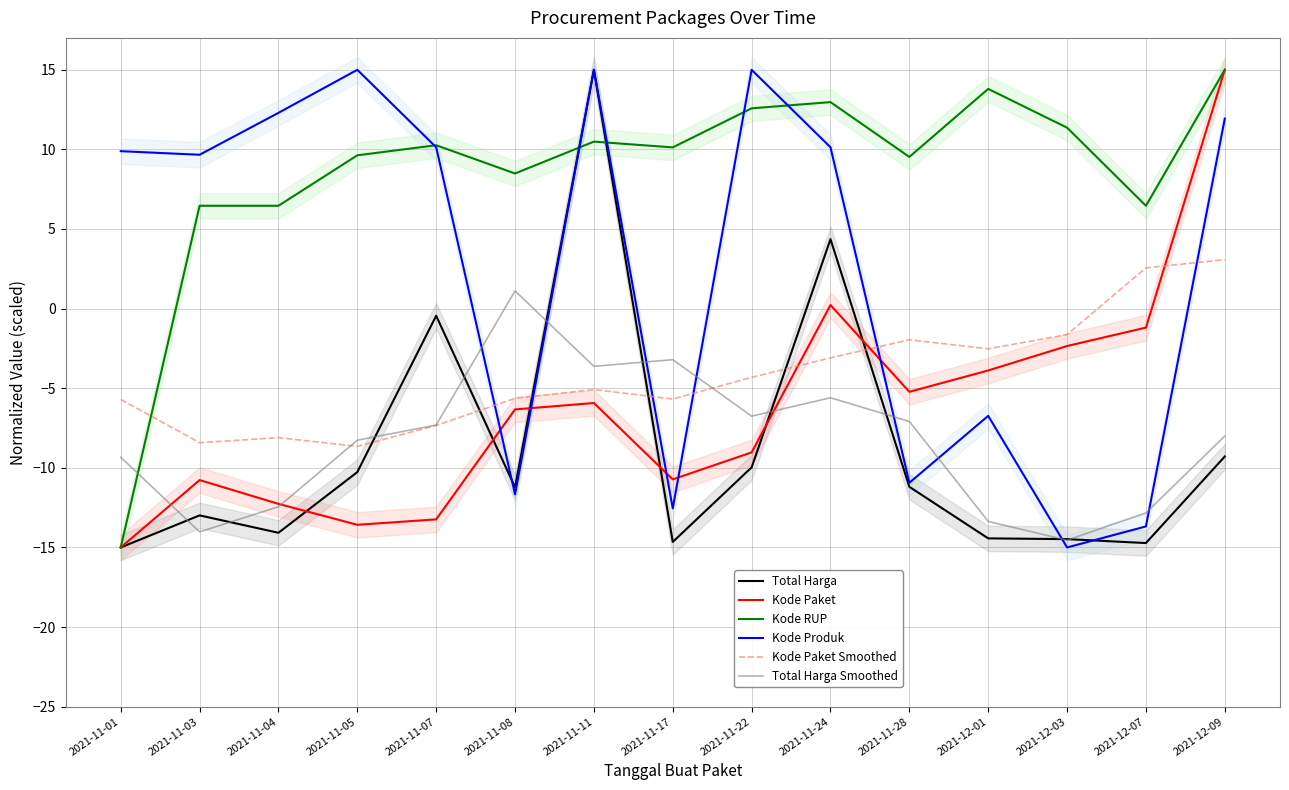

Reading left to right, list all the values displayed in this chart.

Total Harga: -15.0	-13.0	-14.1	-10.3	-0.4	-11.2	15.0	-14.7	-10.0	4.4	-11.2	-14.4	-14.5	-14.7	-9.3
Kode Paket: -15.0	-10.8	-12.3	-13.6	-13.2	-6.3	-5.9	-10.7	-9.0	0.2	-5.2	-3.9	-2.4	-1.2	15.0
Kode RUP: -15.0	6.5	6.5	9.6	10.3	8.5	10.5	10.1	12.6	13.0	9.5	13.8	11.4	6.5	15.0
Kode Produk: 9.9	9.7	12.3	15.0	10.1	-11.7	15.0	-12.6	15.0	10.1	-10.9	-6.7	-15.0	-13.7	11.9
Kode Paket Smoothed: -5.7	-8.4	-8.1	-8.7	-7.3	-5.6	-5.1	-5.7	-4.3	-3.1	-2.0	-2.5	-1.6	2.6	3.1
Total Harga Smoothed: -9.3	-14.0	-12.4	-8.3	-7.3	1.1	-3.6	-3.2	-6.8	-5.6	-7.1	-13.4	-14.5	-12.8	-8.0